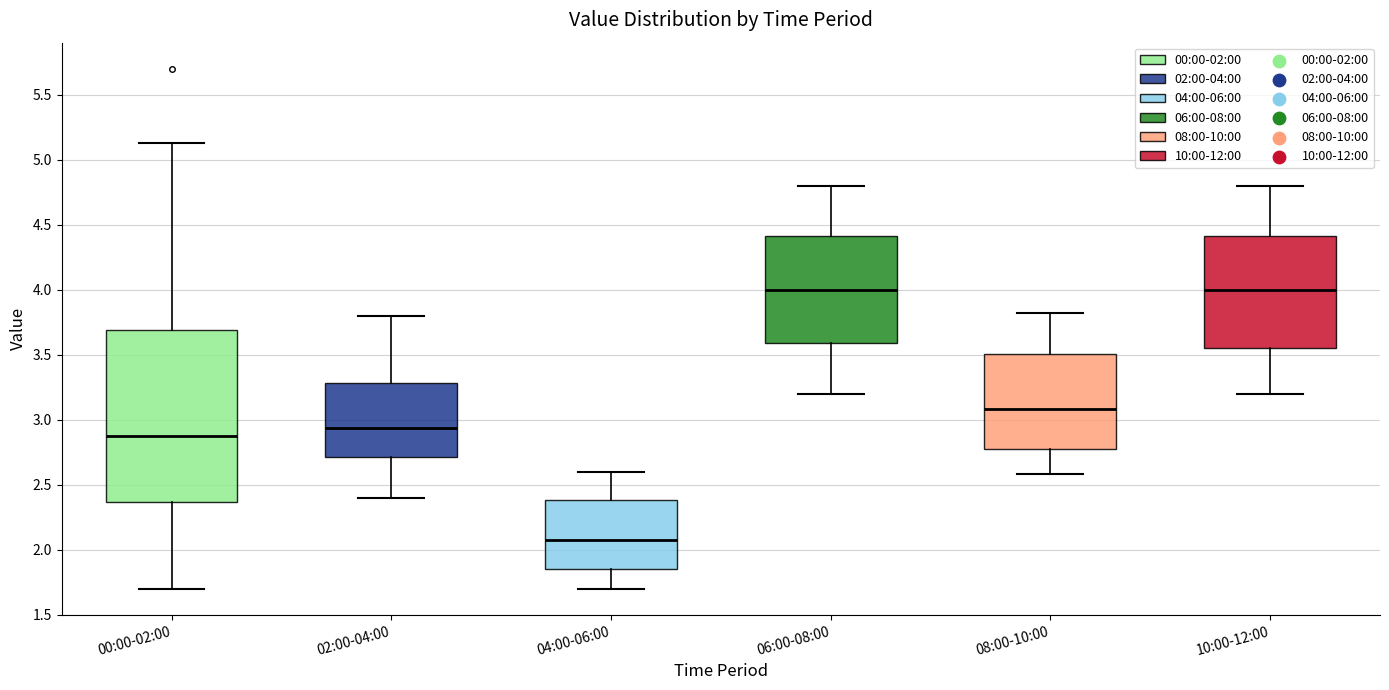

Reading left to right, read every box against the y-axis: the position of its median line, the range the box covers, and the ends of its whiskers. The values are not printed on the chart, so give them approximately, as read against the axis.

00:00-02:00: median 2.90, box 2.35 to 3.70, whiskers 1.70 to 5.15
02:00-04:00: median 2.95, box 2.70 to 3.30, whiskers 2.40 to 3.80
04:00-06:00: median 2.10, box 1.85 to 2.40, whiskers 1.70 to 2.60
06:00-08:00: median 4.00, box 3.60 to 4.40, whiskers 3.20 to 4.80
08:00-10:00: median 3.10, box 2.75 to 3.50, whiskers 2.60 to 3.80
10:00-12:00: median 4.00, box 3.55 to 4.40, whiskers 3.20 to 4.80